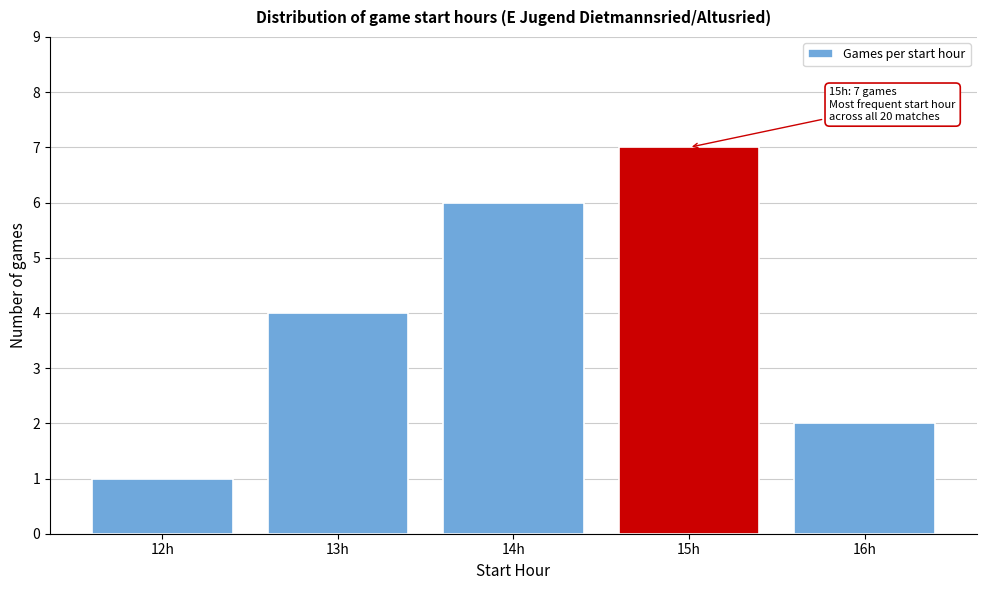

Reading right to left, what are all the values shown in this chart?

2	7	6	4	1